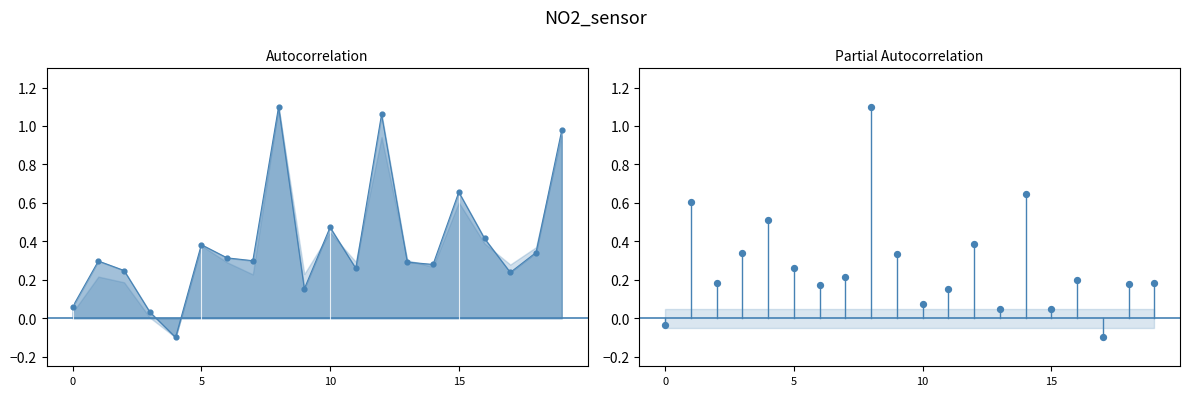

What is the change in value from 4 to 19?

-0.3